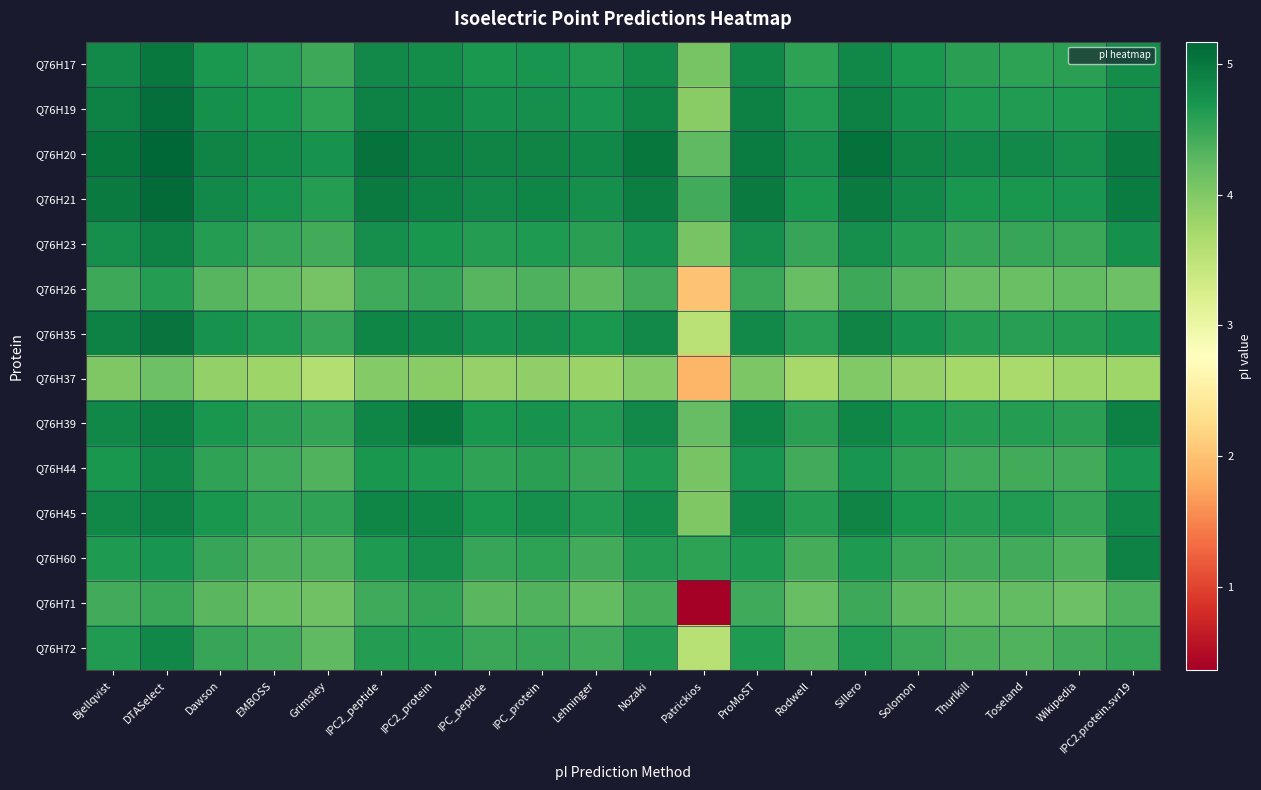

Reading right to left, list all the values displayed in this chart.

Q76H17: IPC2.protein.svr19=4.8	Wikipedia=4.6	Toseland=4.6	Thurlkill=4.6	Solomon=4.7	Sillero=4.8	Rodwell=4.6	ProMoST=4.8	Patrickios=4.1	Nozaki=4.8	Lehninger=4.6	IPC_protein=4.7	IPC_peptide=4.7	IPC2_protein=4.8	IPC2_peptide=4.8	Grimsley=4.5	EMBOSS=4.6	Dawson=4.7	DTASelect=5.0	Bjellqvist=4.8
Q76H19: IPC2.protein.svr19=4.8	Wikipedia=4.7	Toseland=4.6	Thurlkill=4.7	Solomon=4.7	Sillero=4.9	Rodwell=4.6	ProMoST=4.9	Patrickios=3.9	Nozaki=4.9	Lehninger=4.7	IPC_protein=4.8	IPC_peptide=4.7	IPC2_protein=4.9	IPC2_peptide=4.9	Grimsley=4.6	EMBOSS=4.7	Dawson=4.7	DTASelect=5.1	Bjellqvist=4.9
Q76H20: IPC2.protein.svr19=5.0	Wikipedia=4.8	Toseland=4.8	Thurlkill=4.8	Solomon=4.9	Sillero=5.1	Rodwell=4.8	ProMoST=5.0	Patrickios=4.2	Nozaki=5.0	Lehninger=4.8	IPC_protein=4.9	IPC_peptide=4.9	IPC2_protein=4.9	IPC2_peptide=5.1	Grimsley=4.7	EMBOSS=4.8	Dawson=4.9	DTASelect=5.2	Bjellqvist=5.0
Q76H21: IPC2.protein.svr19=5.0	Wikipedia=4.7	Toseland=4.7	Thurlkill=4.7	Solomon=4.8	Sillero=5.0	Rodwell=4.7	ProMoST=5.0	Patrickios=4.4	Nozaki=4.9	Lehninger=4.8	IPC_protein=4.9	IPC_peptide=4.8	IPC2_protein=4.9	IPC2_peptide=5.0	Grimsley=4.6	EMBOSS=4.7	Dawson=4.8	DTASelect=5.1	Bjellqvist=5.0
Q76H23: IPC2.protein.svr19=4.7	Wikipedia=4.5	Toseland=4.5	Thurlkill=4.5	Solomon=4.6	Sillero=4.8	Rodwell=4.5	ProMoST=4.8	Patrickios=4.1	Nozaki=4.7	Lehninger=4.6	IPC_protein=4.7	IPC_peptide=4.6	IPC2_protein=4.7	IPC2_peptide=4.8	Grimsley=4.4	EMBOSS=4.5	Dawson=4.6	DTASelect=4.9	Bjellqvist=4.8
Q76H26: IPC2.protein.svr19=4.1	Wikipedia=4.2	Toseland=4.2	Thurlkill=4.2	Solomon=4.3	Sillero=4.5	Rodwell=4.2	ProMoST=4.5	Patrickios=2.0	Nozaki=4.4	Lehninger=4.3	IPC_protein=4.4	IPC_peptide=4.3	IPC2_protein=4.5	IPC2_peptide=4.4	Grimsley=4.1	EMBOSS=4.2	Dawson=4.3	DTASelect=4.6	Bjellqvist=4.5
Q76H35: IPC2.protein.svr19=4.7	Wikipedia=4.6	Toseland=4.6	Thurlkill=4.6	Solomon=4.7	Sillero=4.9	Rodwell=4.6	ProMoST=4.8	Patrickios=3.5	Nozaki=4.8	Lehninger=4.7	IPC_protein=4.8	IPC_peptide=4.7	IPC2_protein=4.8	IPC2_peptide=4.9	Grimsley=4.5	EMBOSS=4.6	Dawson=4.7	DTASelect=5.0	Bjellqvist=4.9
Q76H37: IPC2.protein.svr19=3.8	Wikipedia=3.8	Toseland=3.7	Thurlkill=3.7	Solomon=3.8	Sillero=4.0	Rodwell=3.7	ProMoST=4.0	Patrickios=1.9	Nozaki=4.0	Lehninger=3.8	IPC_protein=3.9	IPC_peptide=3.8	IPC2_protein=3.9	IPC2_peptide=4.0	Grimsley=3.6	EMBOSS=3.8	Dawson=3.9	DTASelect=4.2	Bjellqvist=4.0
Q76H39: IPC2.protein.svr19=4.9	Wikipedia=4.6	Toseland=4.6	Thurlkill=4.6	Solomon=4.7	Sillero=4.9	Rodwell=4.6	ProMoST=4.9	Patrickios=4.2	Nozaki=4.8	Lehninger=4.6	IPC_protein=4.7	IPC_peptide=4.7	IPC2_protein=5.0	IPC2_peptide=4.9	Grimsley=4.5	EMBOSS=4.6	Dawson=4.7	DTASelect=4.9	Bjellqvist=4.8
Q76H44: IPC2.protein.svr19=4.7	Wikipedia=4.4	Toseland=4.4	Thurlkill=4.4	Solomon=4.5	Sillero=4.7	Rodwell=4.4	ProMoST=4.7	Patrickios=4.1	Nozaki=4.7	Lehninger=4.5	IPC_protein=4.6	IPC_peptide=4.5	IPC2_protein=4.7	IPC2_peptide=4.7	Grimsley=4.3	EMBOSS=4.4	Dawson=4.5	DTASelect=4.8	Bjellqvist=4.7
Q76H45: IPC2.protein.svr19=4.8	Wikipedia=4.5	Toseland=4.6	Thurlkill=4.6	Solomon=4.7	Sillero=4.9	Rodwell=4.6	ProMoST=4.8	Patrickios=4.0	Nozaki=4.8	Lehninger=4.6	IPC_protein=4.8	IPC_peptide=4.7	IPC2_protein=4.9	IPC2_peptide=4.9	Grimsley=4.5	EMBOSS=4.5	Dawson=4.7	DTASelect=4.9	Bjellqvist=4.8
Q76H60: IPC2.protein.svr19=4.9	Wikipedia=4.3	Toseland=4.4	Thurlkill=4.4	Solomon=4.5	Sillero=4.7	Rodwell=4.4	ProMoST=4.7	Patrickios=4.6	Nozaki=4.6	Lehninger=4.4	IPC_protein=4.6	IPC_peptide=4.5	IPC2_protein=4.8	IPC2_peptide=4.7	Grimsley=4.3	EMBOSS=4.4	Dawson=4.5	DTASelect=4.7	Bjellqvist=4.6
Q76H71: IPC2.protein.svr19=4.4	Wikipedia=4.1	Toseland=4.2	Thurlkill=4.2	Solomon=4.3	Sillero=4.5	Rodwell=4.2	ProMoST=4.4	Patrickios=0.4	Nozaki=4.4	Lehninger=4.2	IPC_protein=4.3	IPC_peptide=4.3	IPC2_protein=4.5	IPC2_peptide=4.4	Grimsley=4.1	EMBOSS=4.2	Dawson=4.3	DTASelect=4.5	Bjellqvist=4.4
Q76H72: IPC2.protein.svr19=4.5	Wikipedia=4.4	Toseland=4.3	Thurlkill=4.4	Solomon=4.5	Sillero=4.6	Rodwell=4.3	ProMoST=4.7	Patrickios=3.6	Nozaki=4.6	Lehninger=4.4	IPC_protein=4.5	IPC_peptide=4.5	IPC2_protein=4.6	IPC2_peptide=4.6	Grimsley=4.2	EMBOSS=4.4	Dawson=4.5	DTASelect=4.8	Bjellqvist=4.6